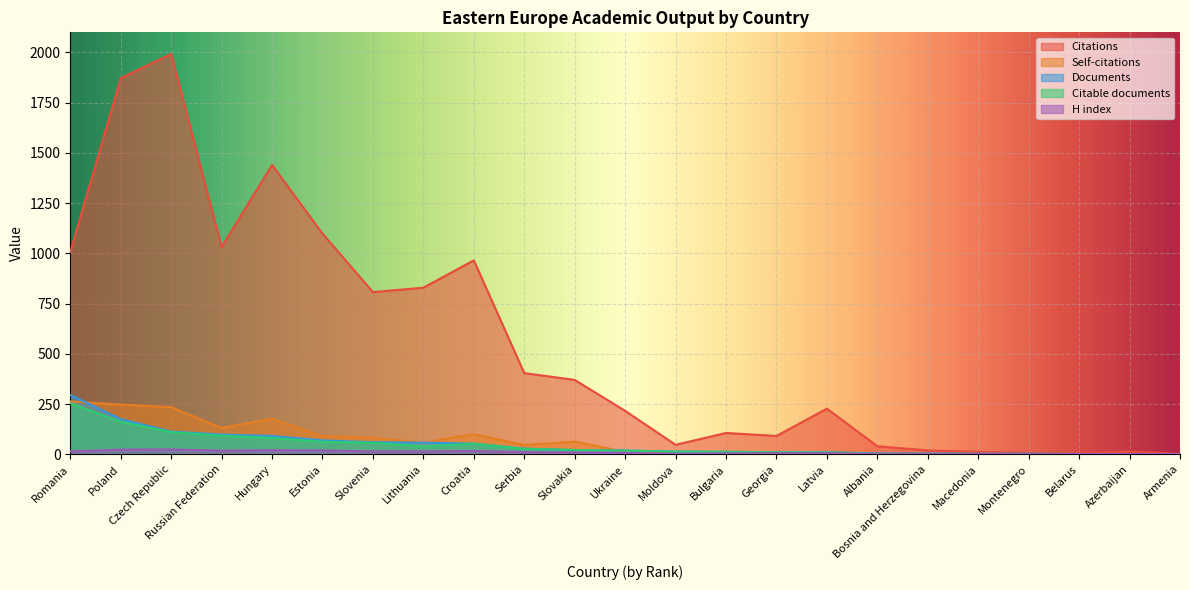

What is the total value across all series at Serbia?

516